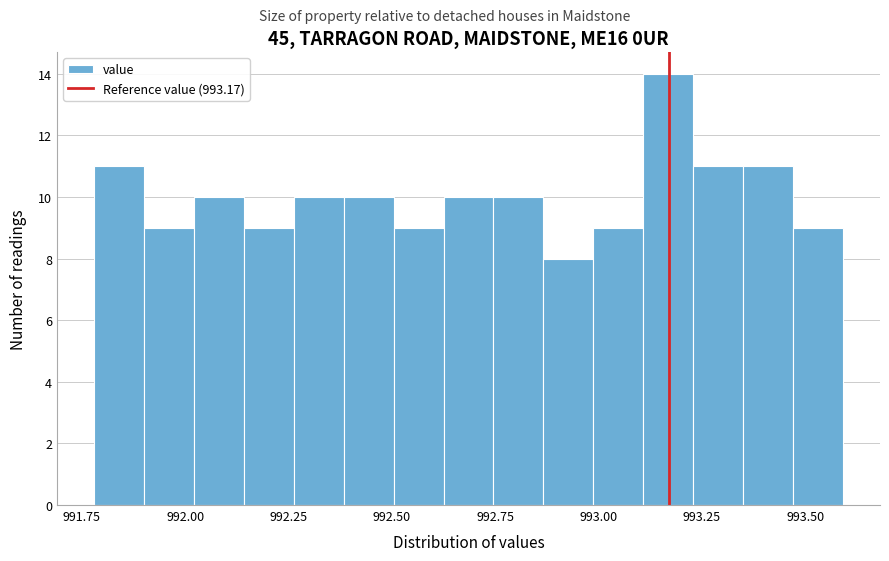

Read against the x-axis, roughly where is the centre of the tallest bar?

993.15